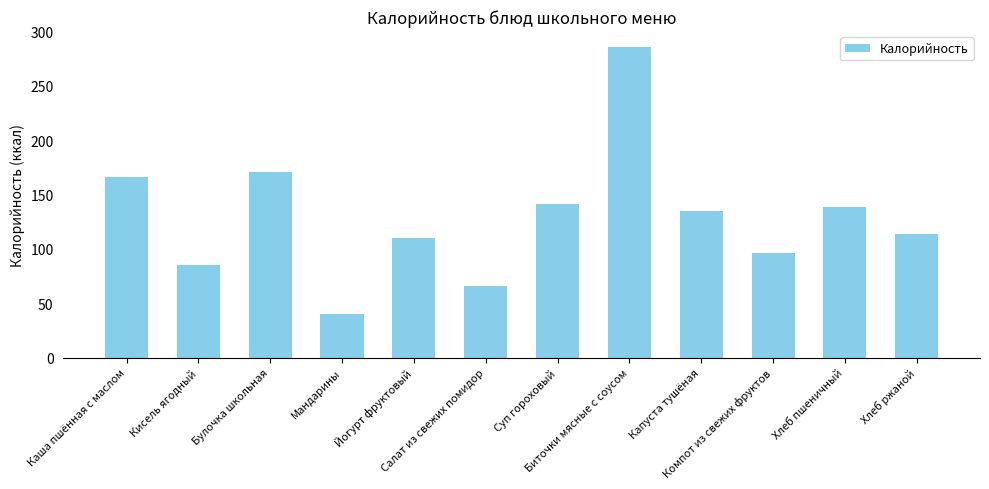

Reading left to right, list all the values displayed in this chart.

166.2	85.0	171.0	40.0	110.0	66.0	141.0	286.0	135.0	96.0	138.6	113.4